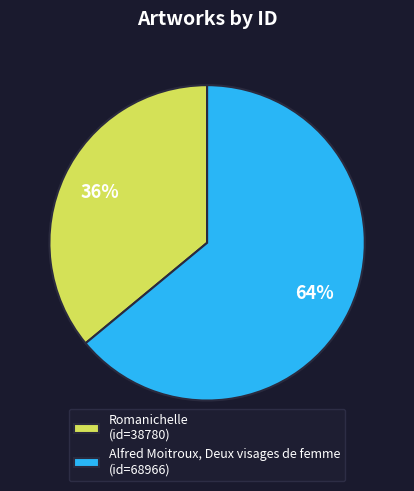

Combined, do Romanichelle and Alfred Moitroux, Deux visages de femme account for over 50%?

Yes